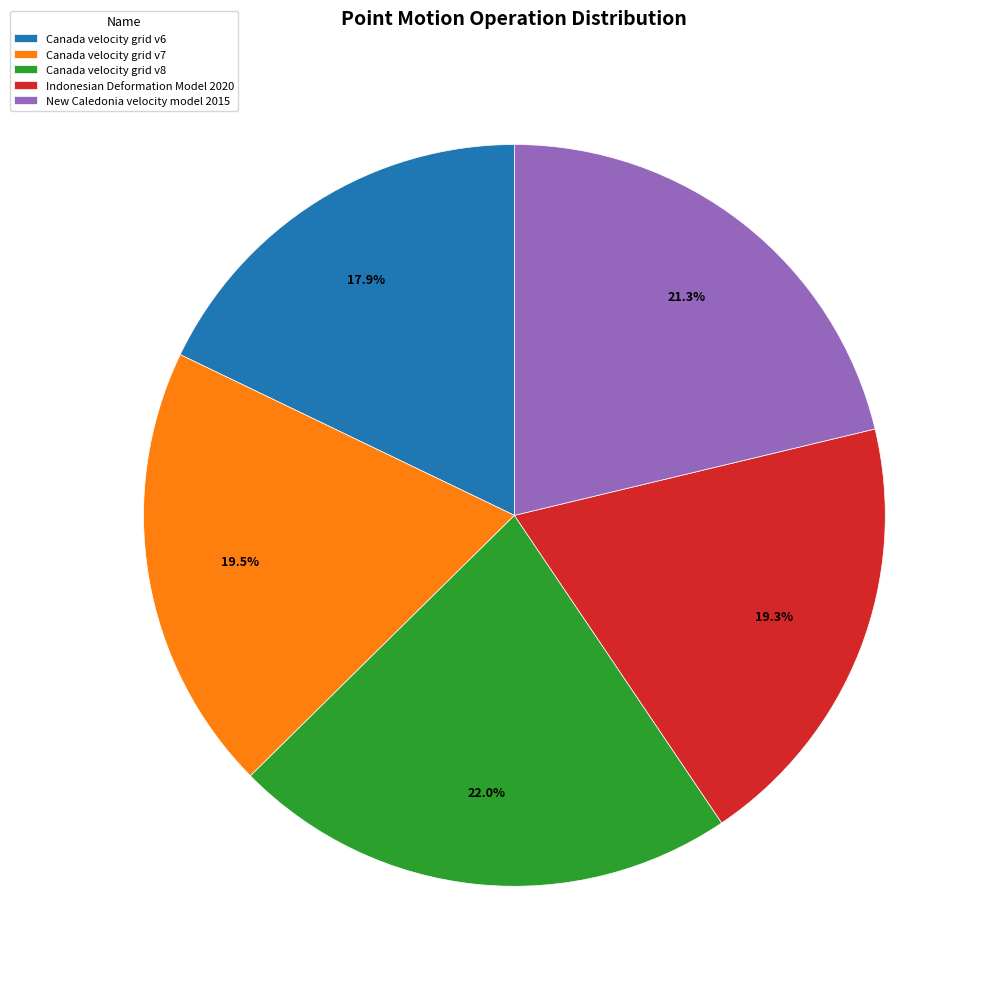

How many segments does this pie chart have?

5